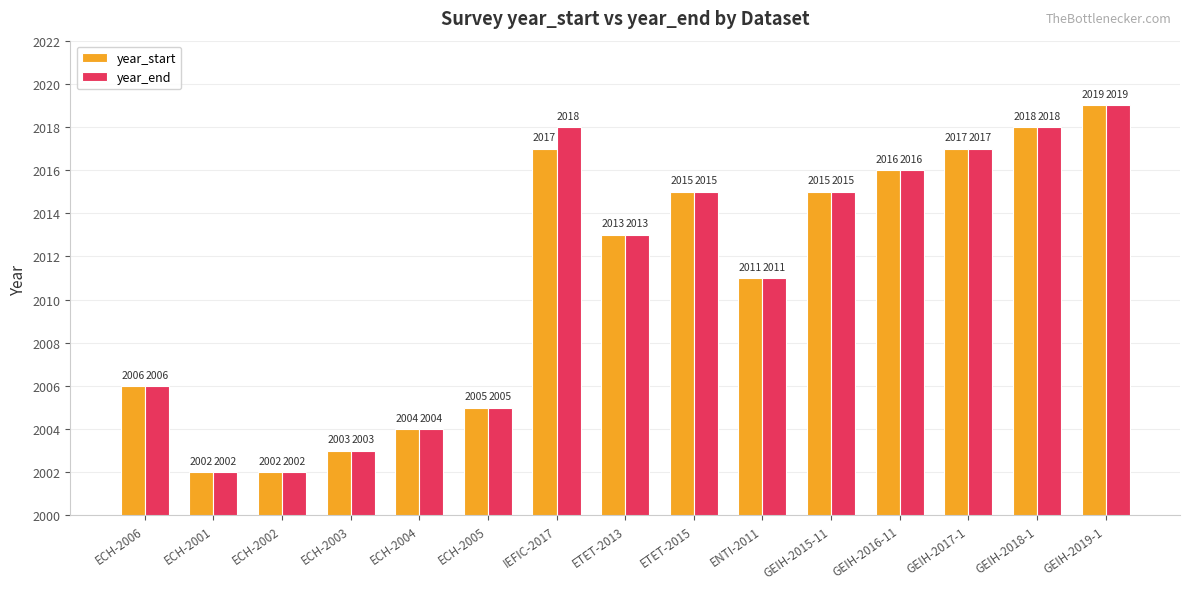

What is the value of the year_end bar at the 8th from the left?

2013